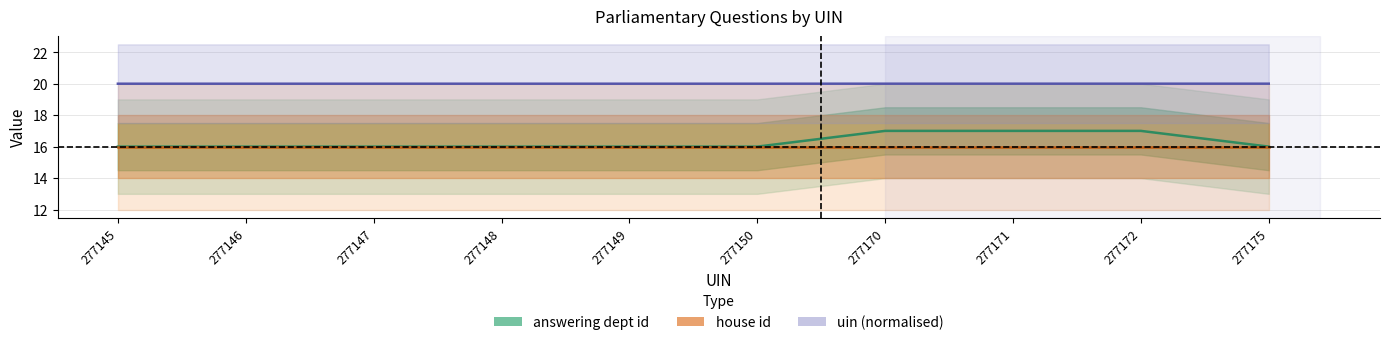

Which series has the widest spread of values?

answering dept id